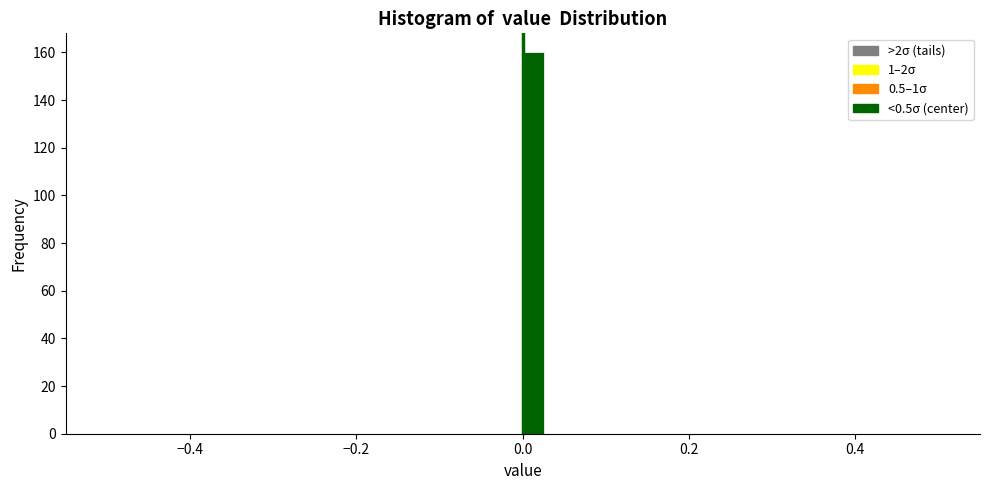

Around what value on the x-axis is the tallest bar? Give the approximate position of its centre, as read against the axis.

0.02